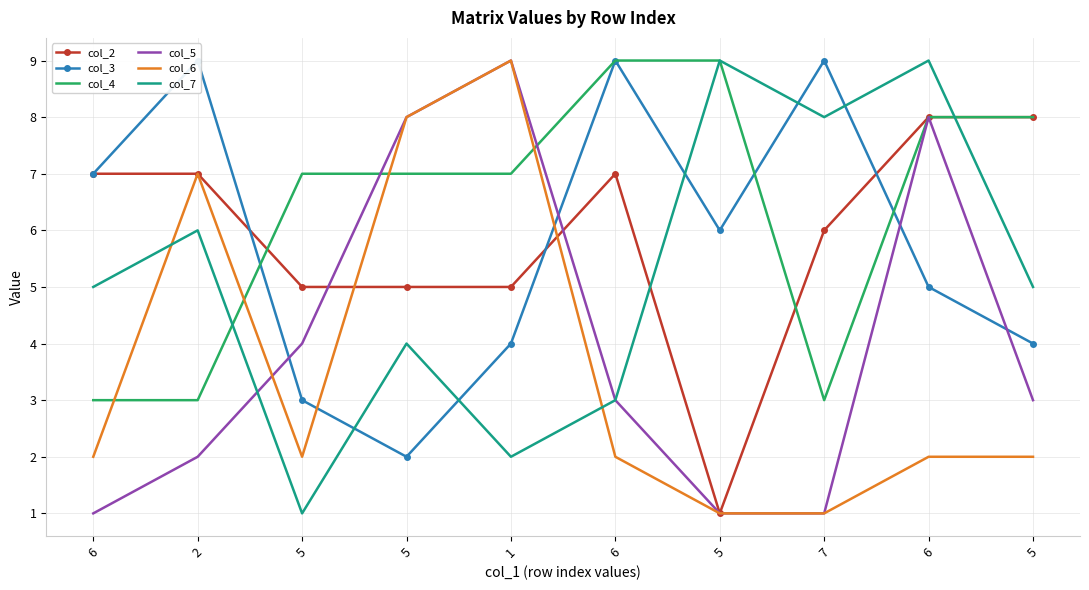

What is the average value of the col_2 series?

6